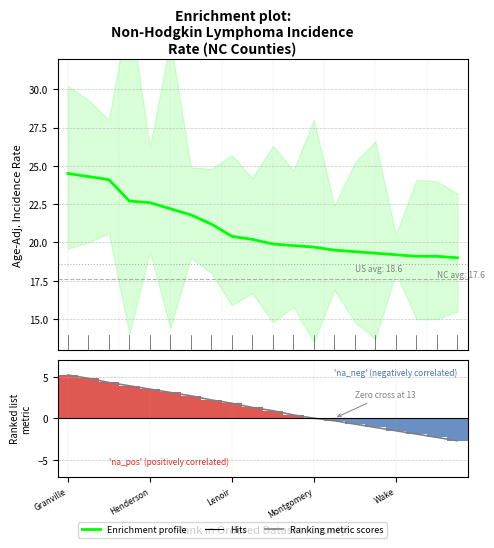

Which label corresponds to the largest value in the chart?

Granville